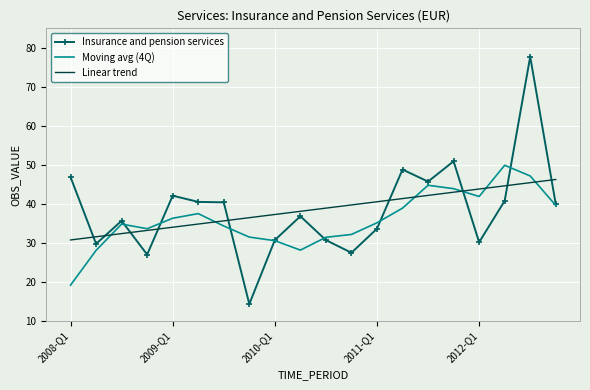

Rank the series by their maximum value, from highest to lowest.

Insurance and pension services, Moving avg (4Q), Linear trend